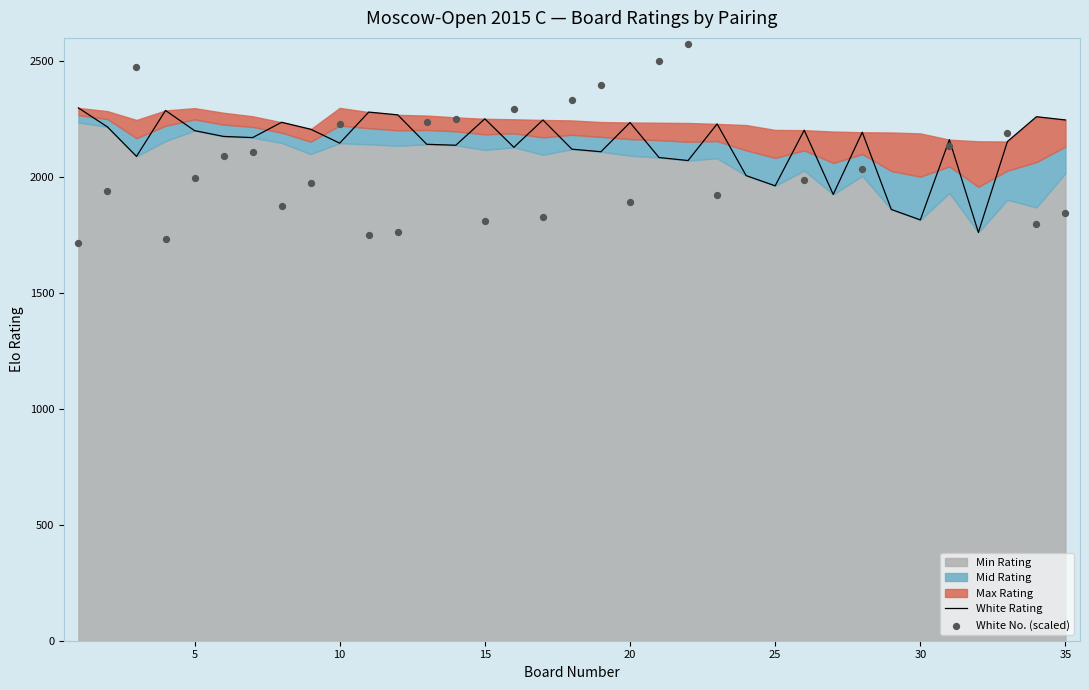

Which series reaches the maximum Y coordinate?

White No. (scaled)